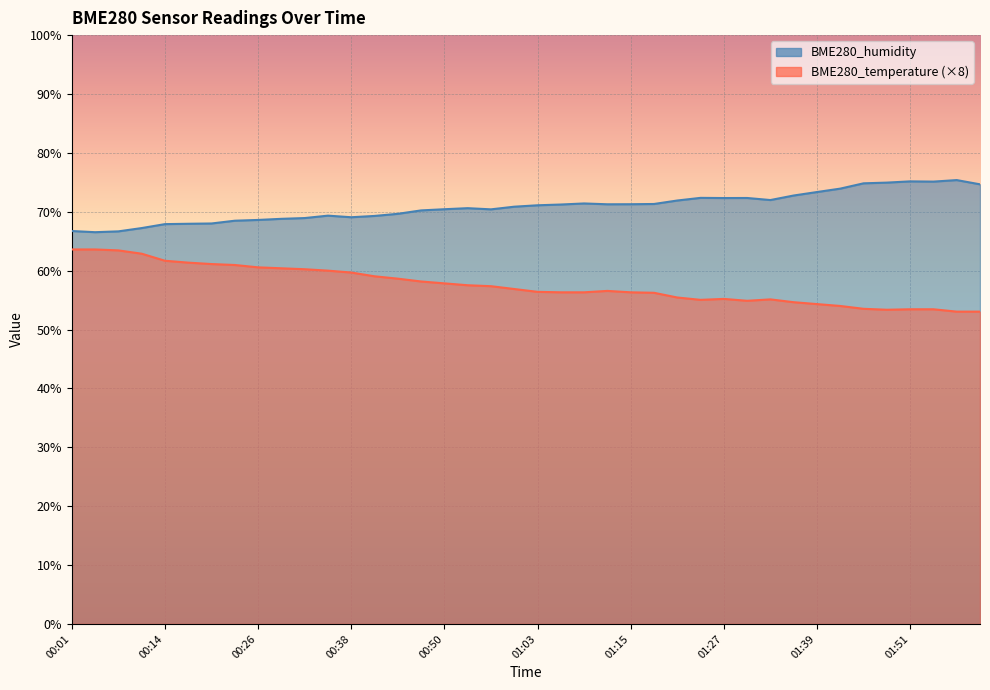

What is the approximate value of BME280_temperature at 00:35?

60.0